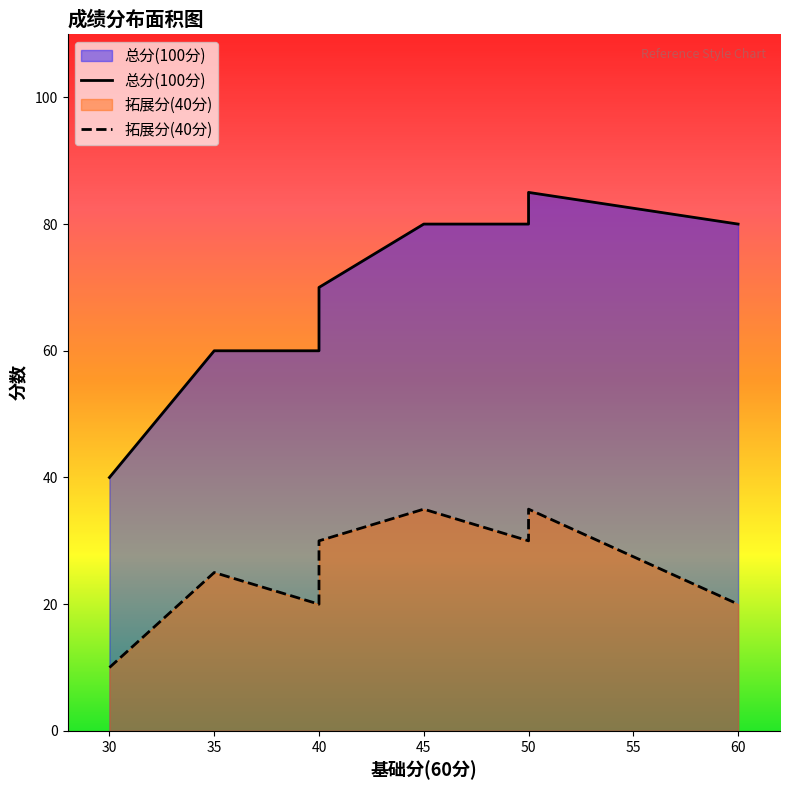

What is the value of the 拓展分(40分) point at the 10th from the left?

20